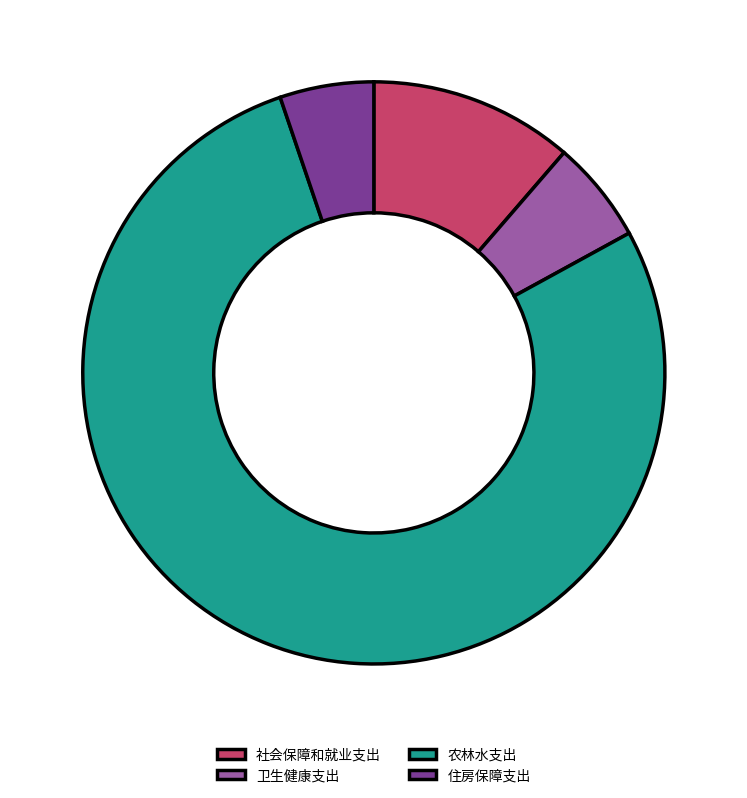

Count the number of slices in the pie.

4